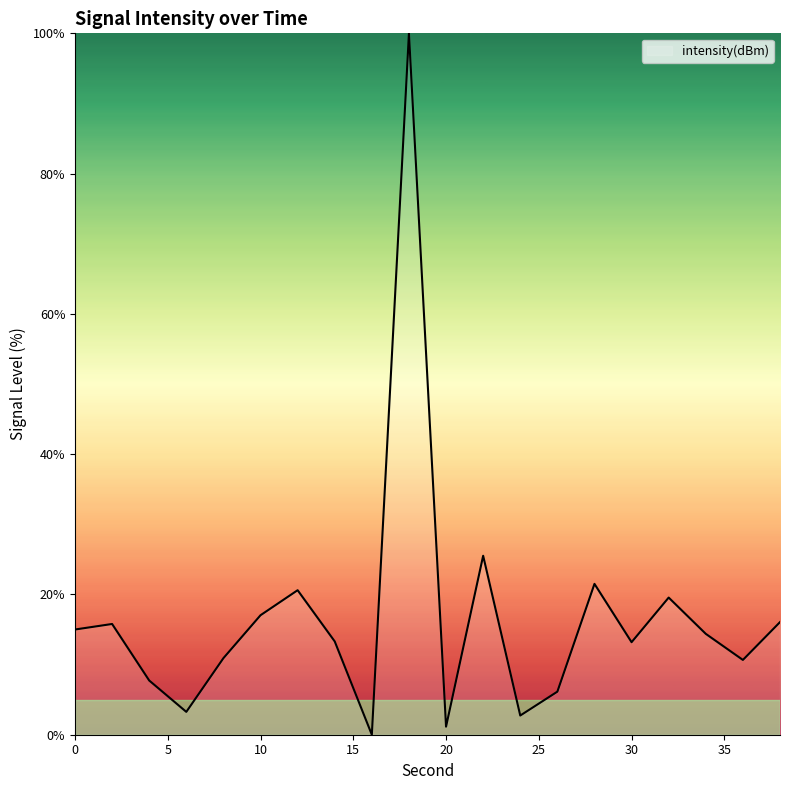

What is the greatest value displayed?

100.0